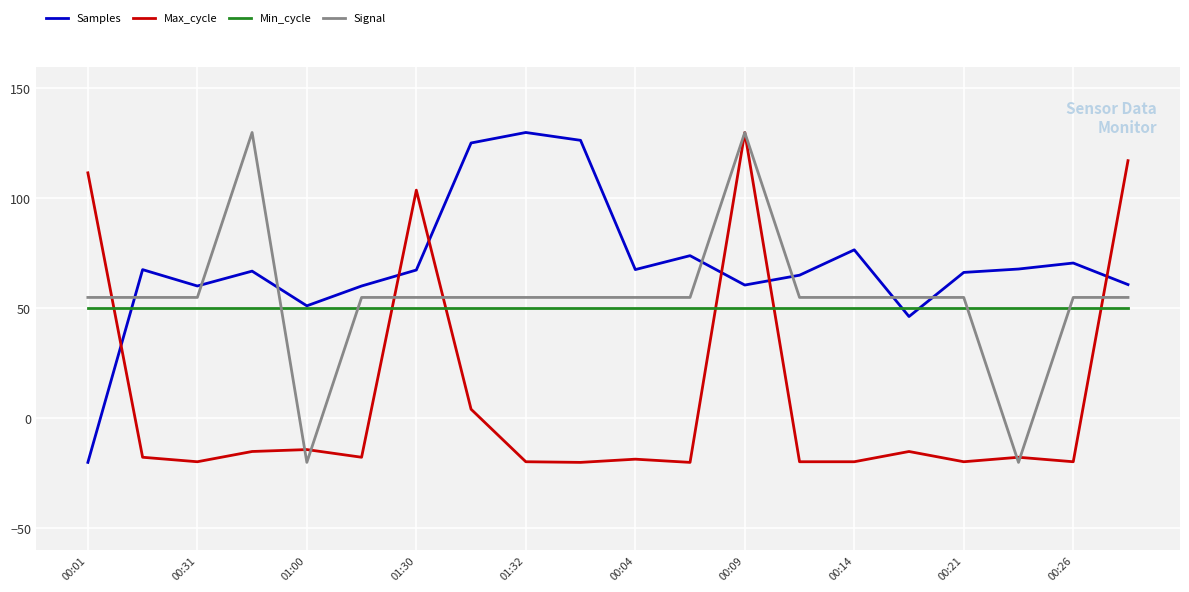

What is the maximum value for Min_cycle?

50.0